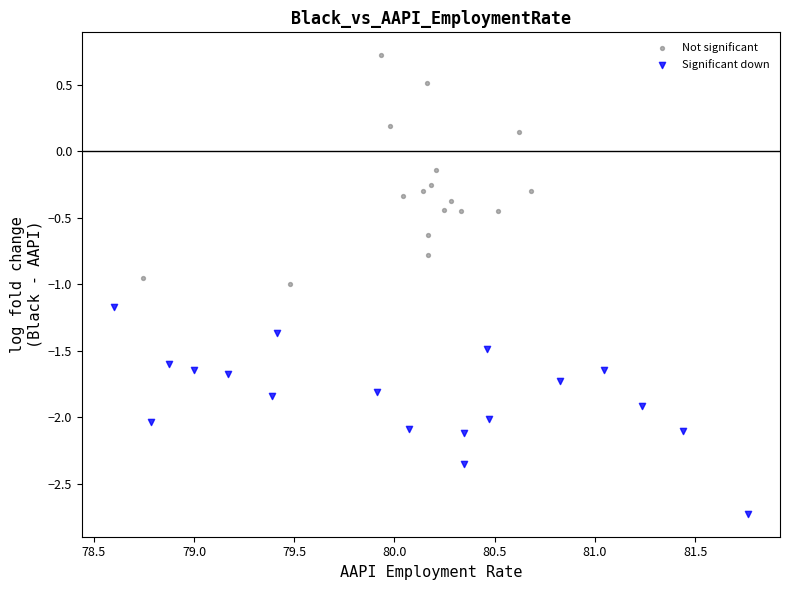

Which series reaches the minimum Y coordinate?

Significant down